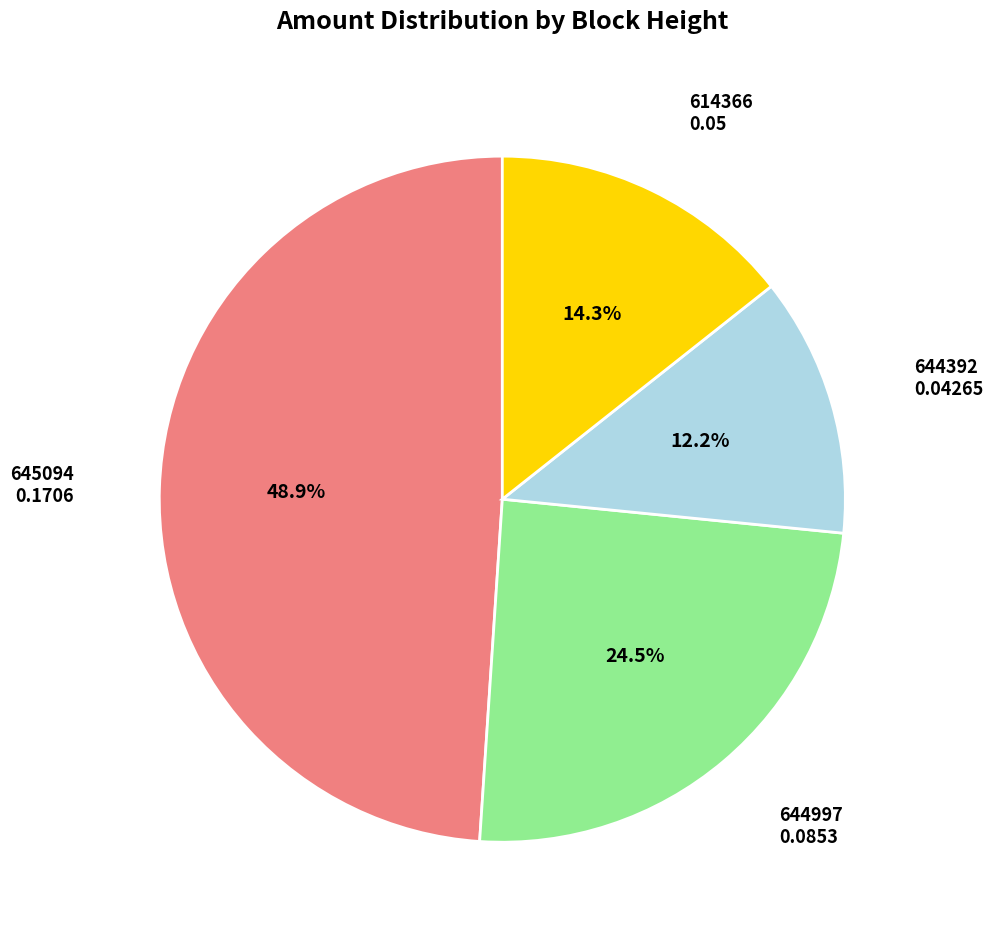

True or false: 644392 accounts for 21% of the total.

False